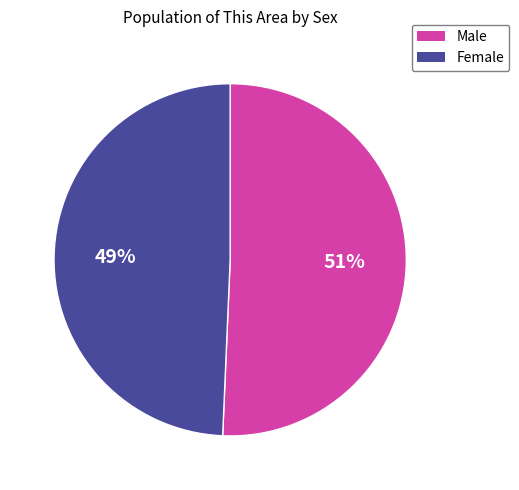

Rank the categories by value from highest to lowest.

Male, Female